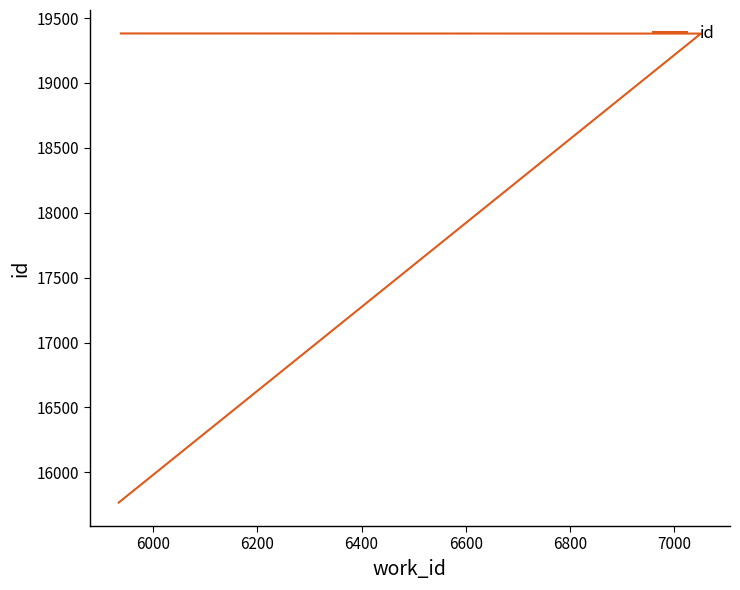

What is the difference between the maximum and minimum values?

3614